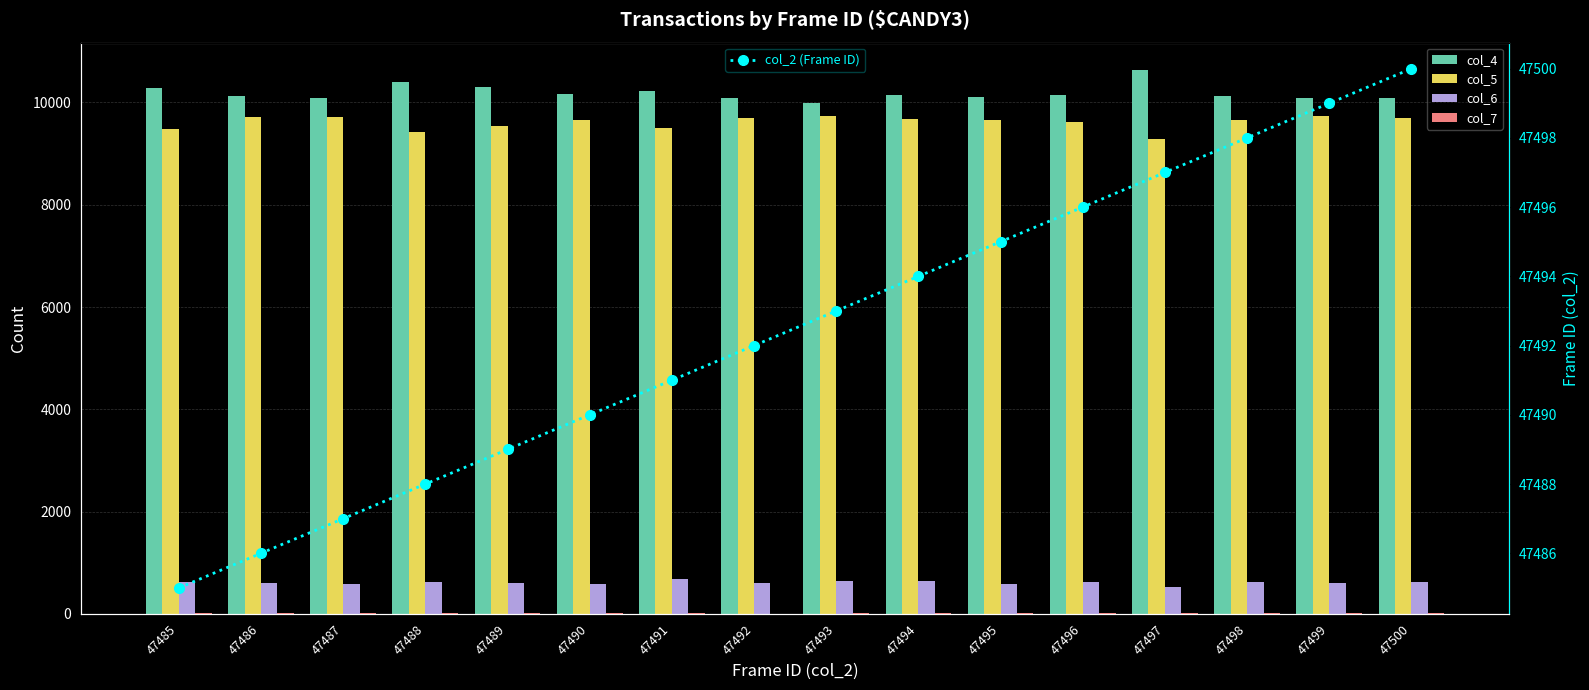

How many distinct data groups are displayed?

5